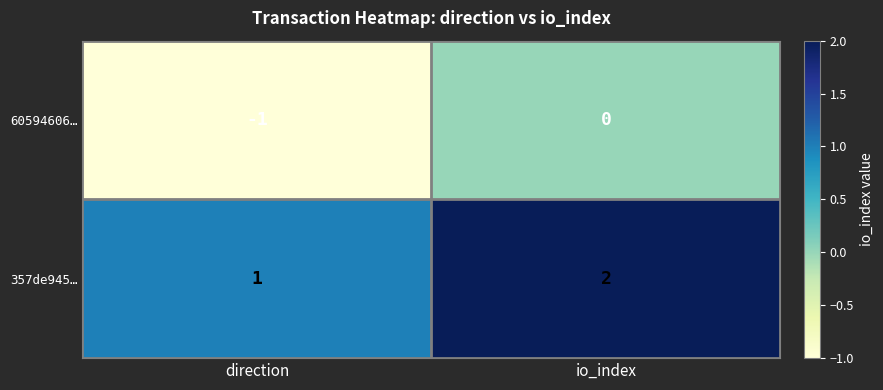

Which series has the largest total across all categories?

357de945…